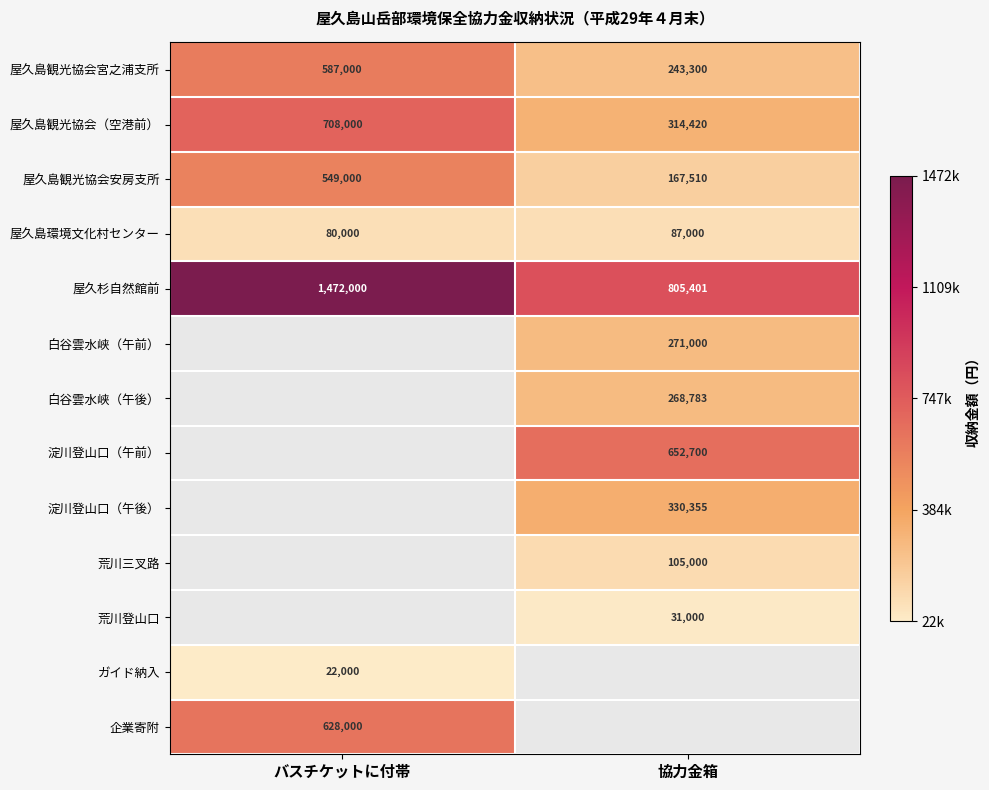

Is the value of 荒川登山口 at 協力金箱 greater than the value of 屋久島観光協会宮之浦支所 at 協力金箱?

No